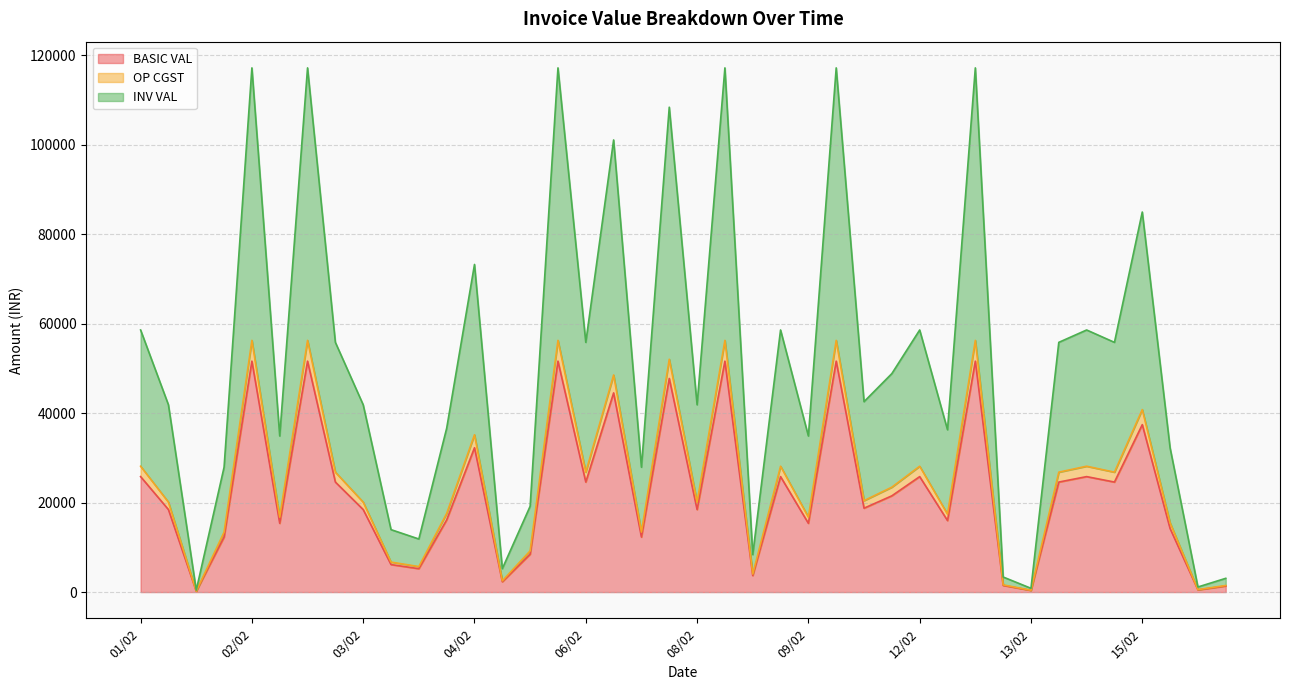

How many distinct data groups are displayed?

3